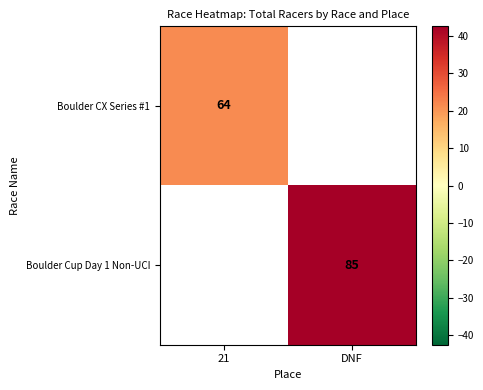

Rank the series at DNF from lowest to highest value.

Boulder CX Series #1, Boulder Cup Day 1 Non-UCI